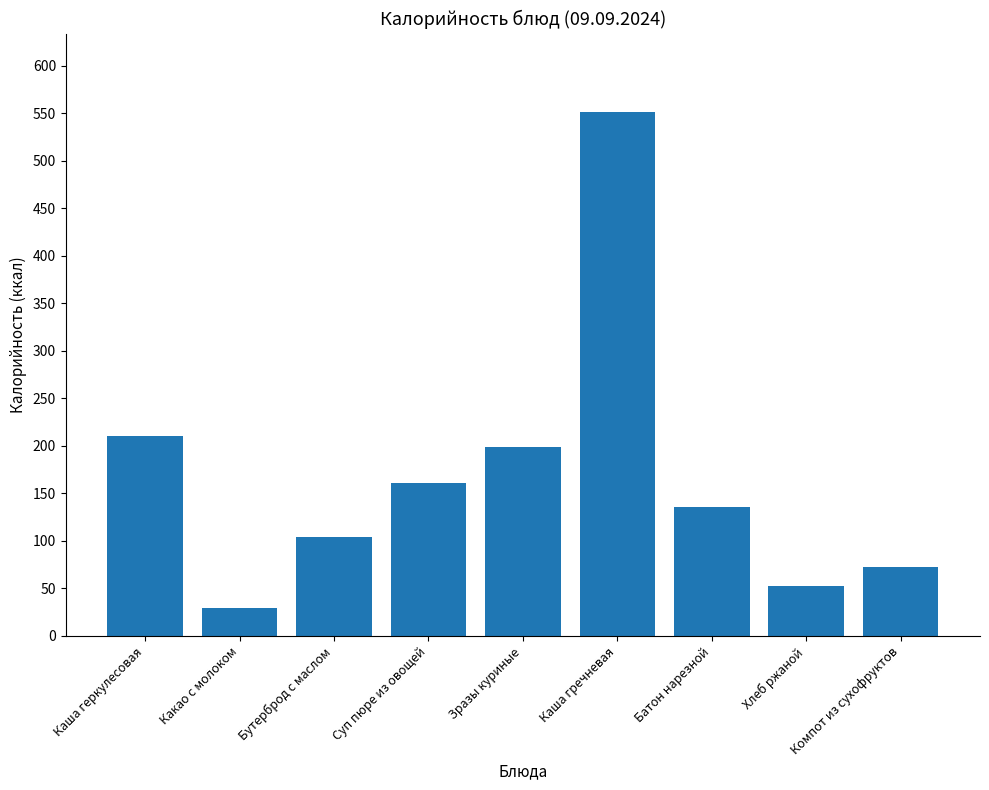

What is the sum of all values?

1515.8